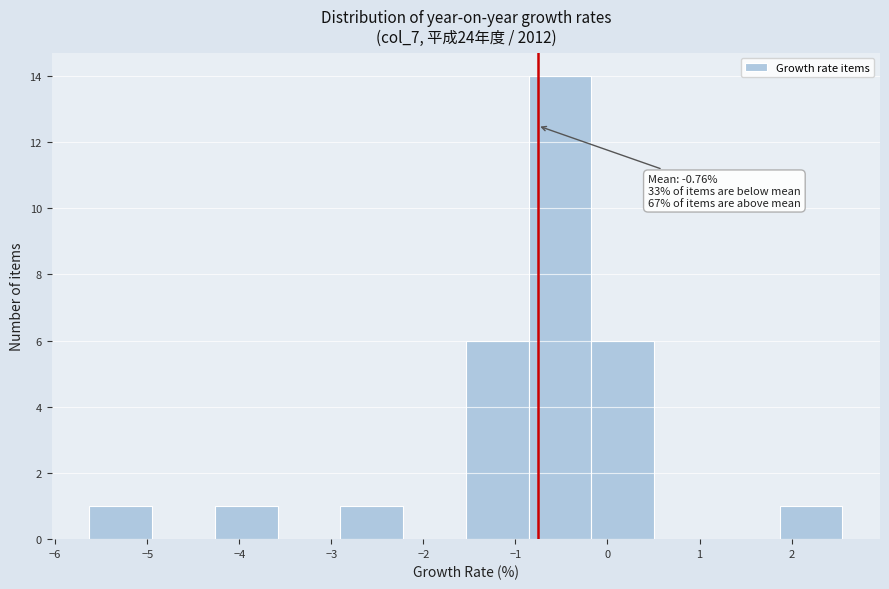

Over which range of the x-axis is the bar tallest?

-0.9 to -0.2